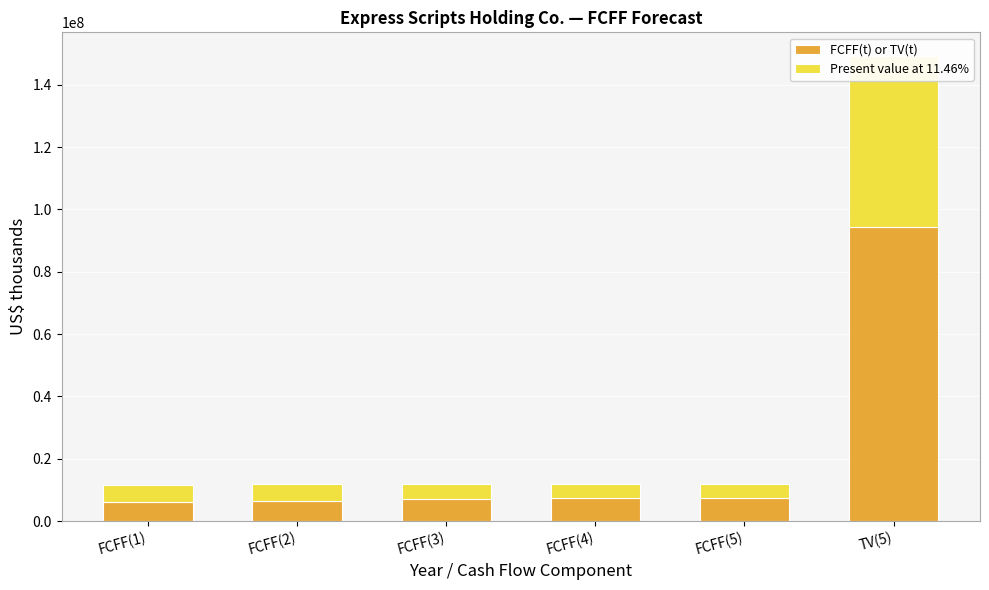

Which series changed the most between FCFF(2) and FCFF(4)?

FCFF(t) or TV(t)